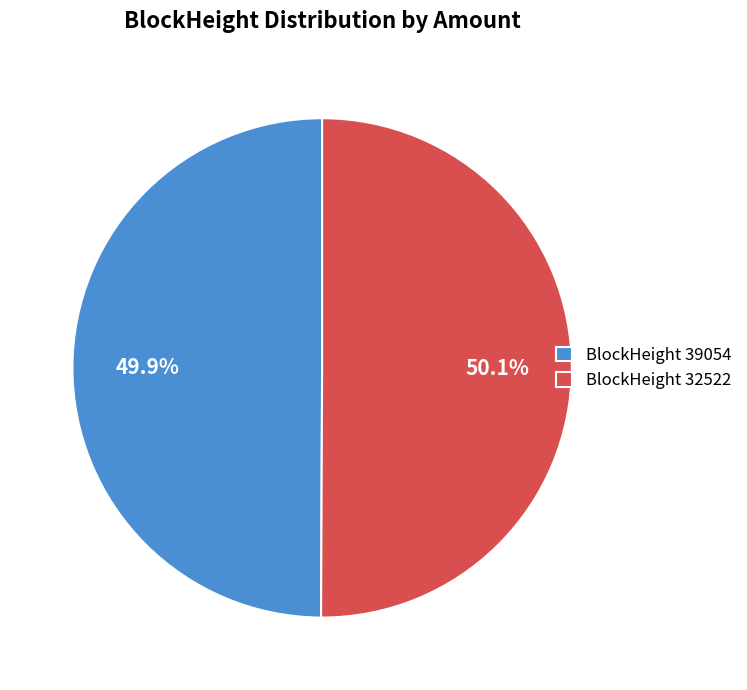

Is there any slice that represents more than half of the pie?

Yes